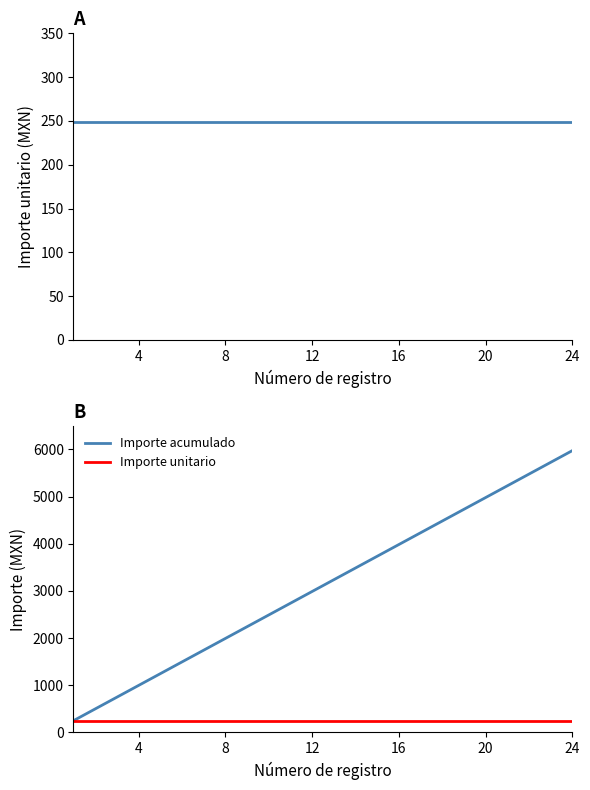

At how many categories does at least one series exceed 3215?

12